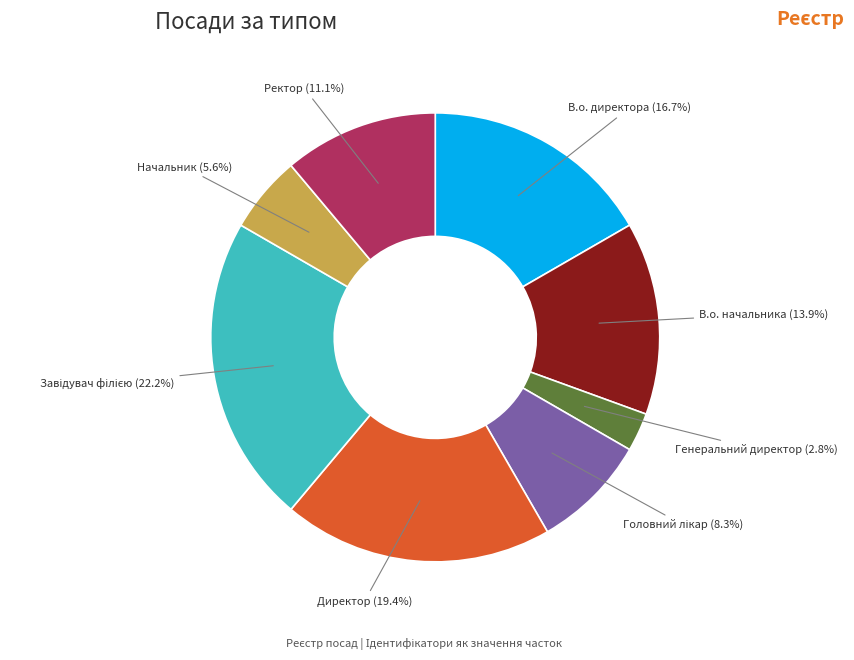

What percentage do В.о. директора and В.о. начальника together represent?

30.6%